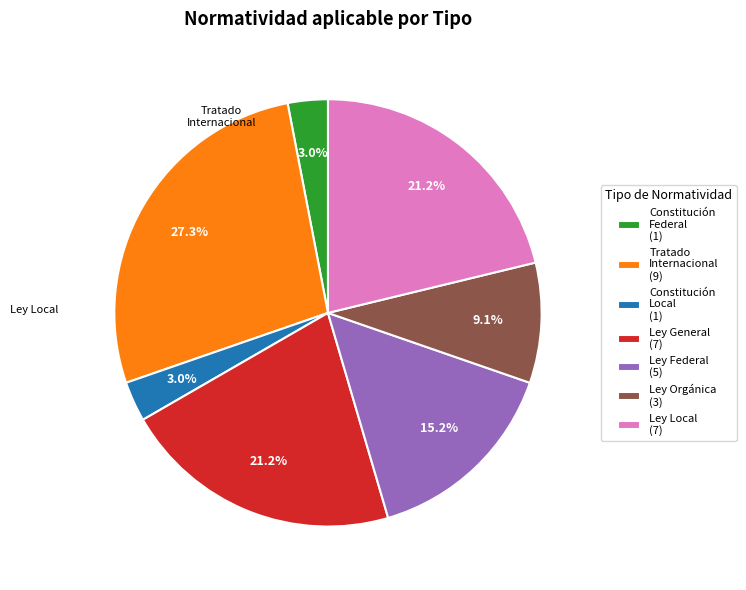

Is there a majority slice in this chart?

No